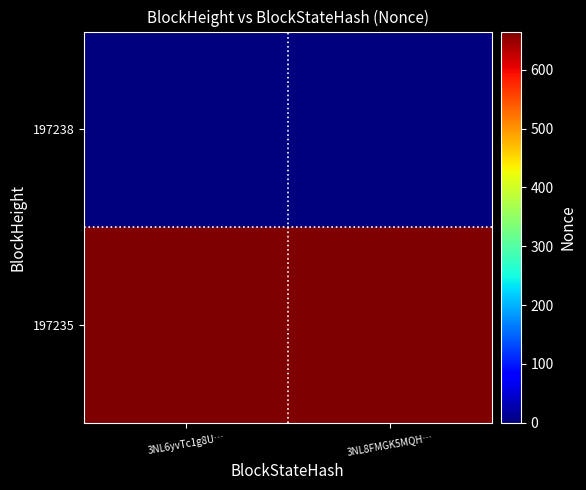

Between 3NL8FMGK5MQH… and 3NL6yvTc1g8U…, which is larger?

3NL8FMGK5MQH…